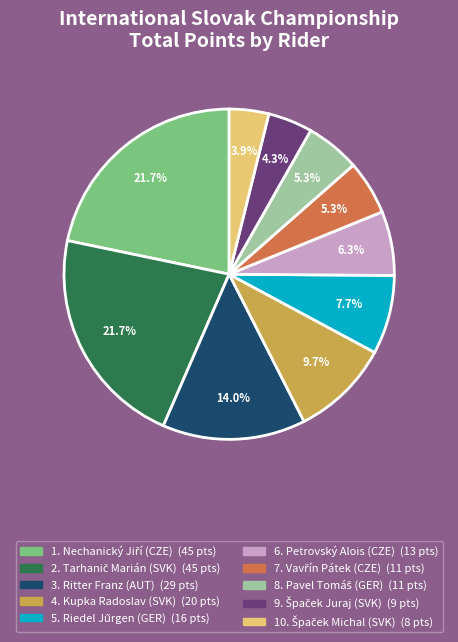

Is there a majority slice in this chart?

No